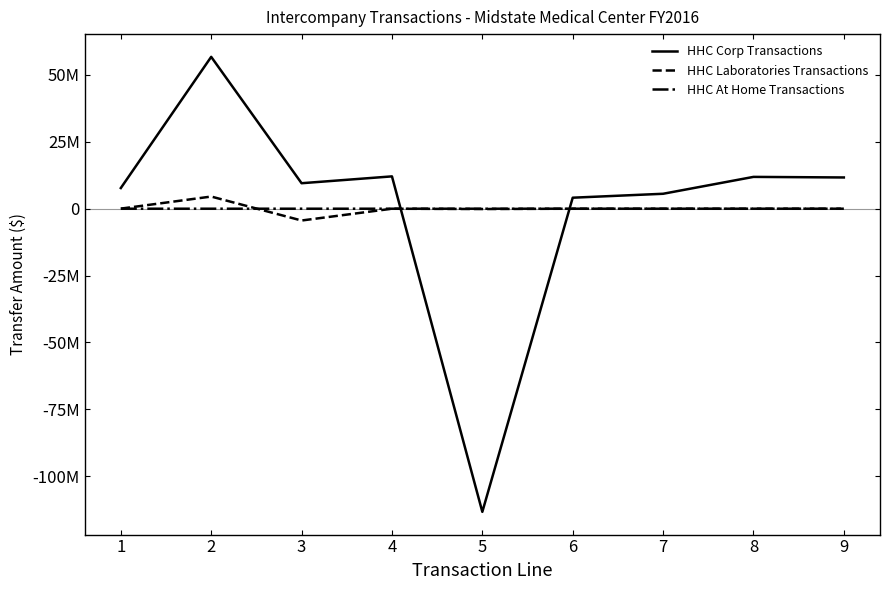

What is the value of the HHC Corp Transactions point at the 8th from the left?

11897520